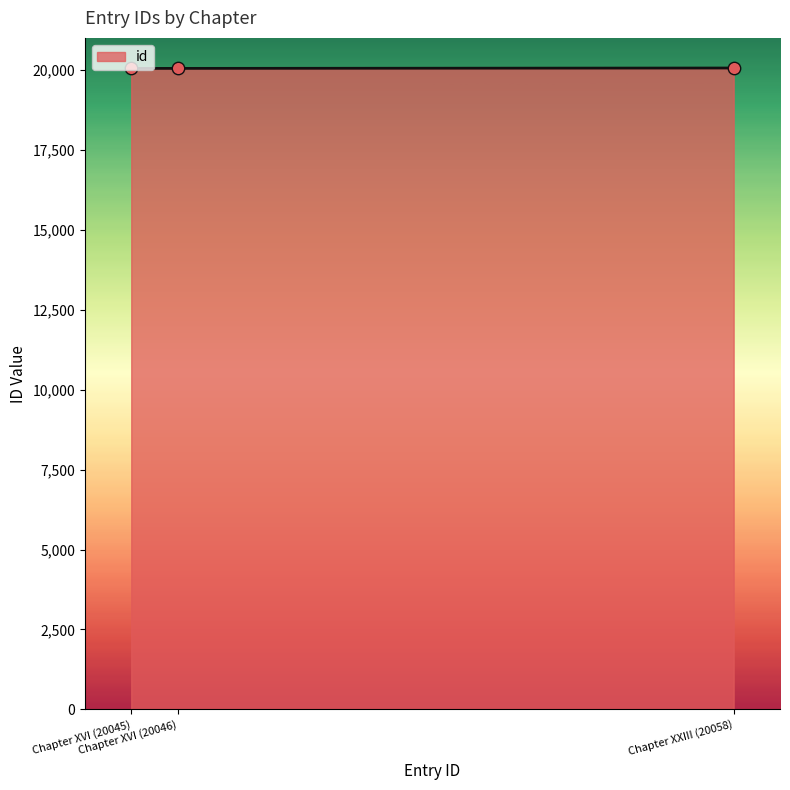

What is the average value?

20050